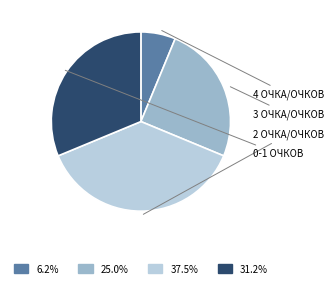

Is there a majority slice in this chart?

No